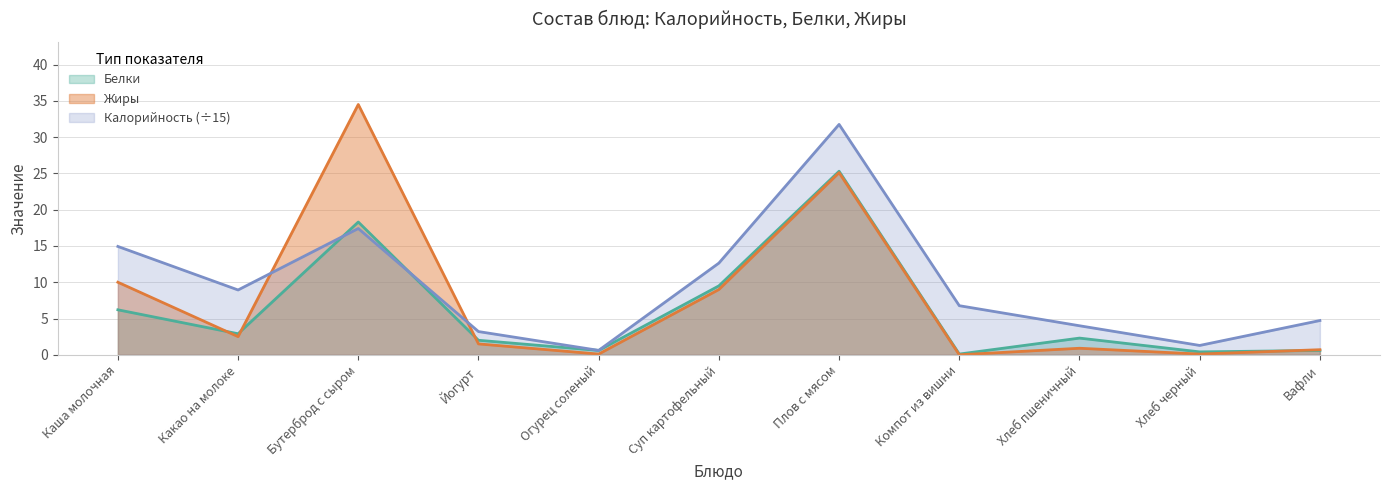

How many interior local valleys does the Жиры series have?

4